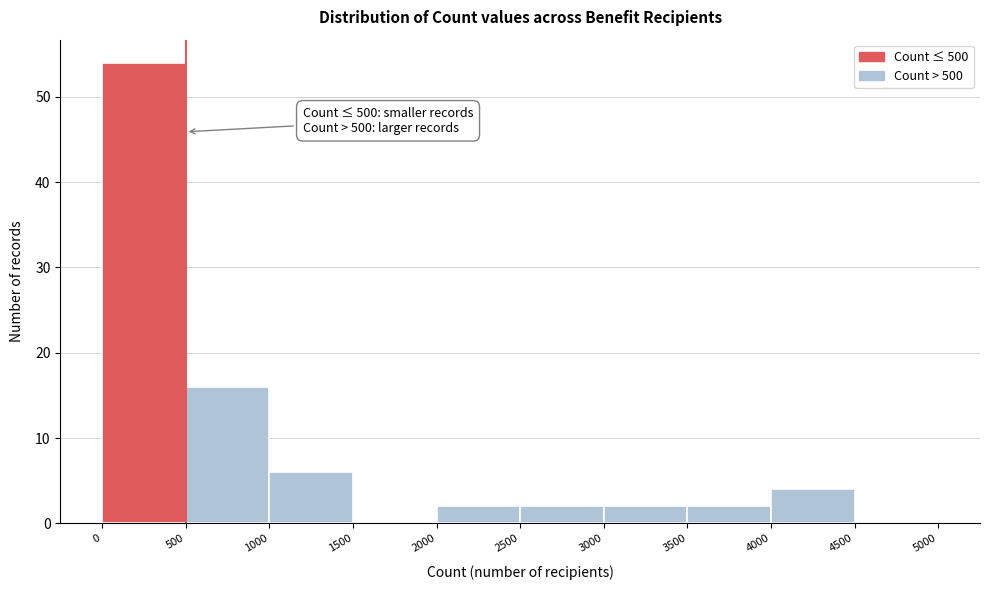

Which range on the x-axis has the tallest bar?

0 to 500